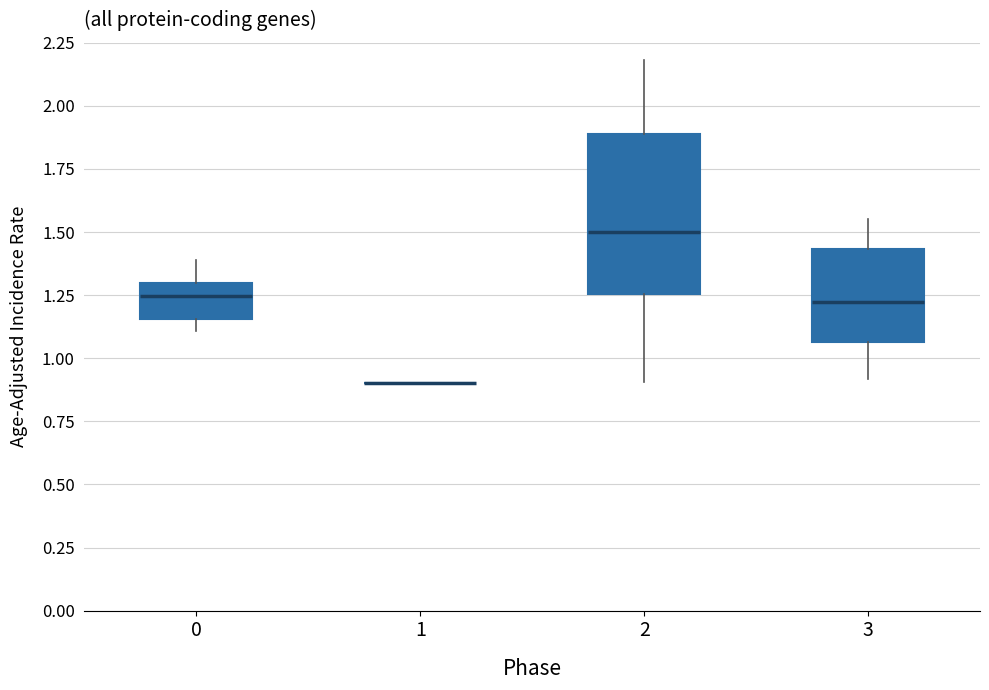

Which box is the tallest, from its lower edge to its upper edge?

2